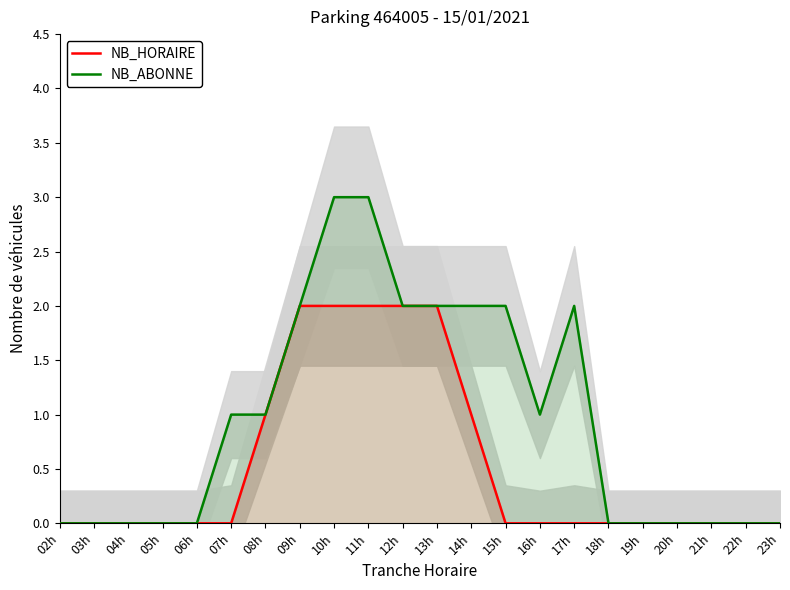

The NB_ABONNE series shows 1 at 21h. True or false?

False